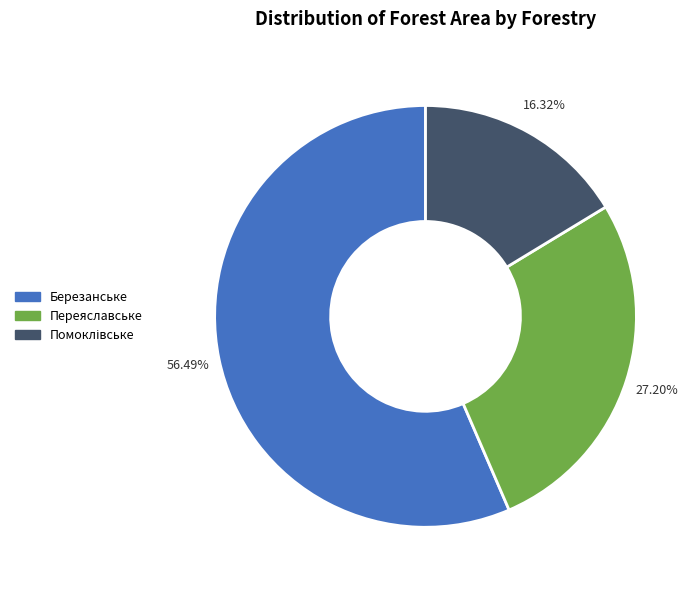

What is the majority slice?

Березанське